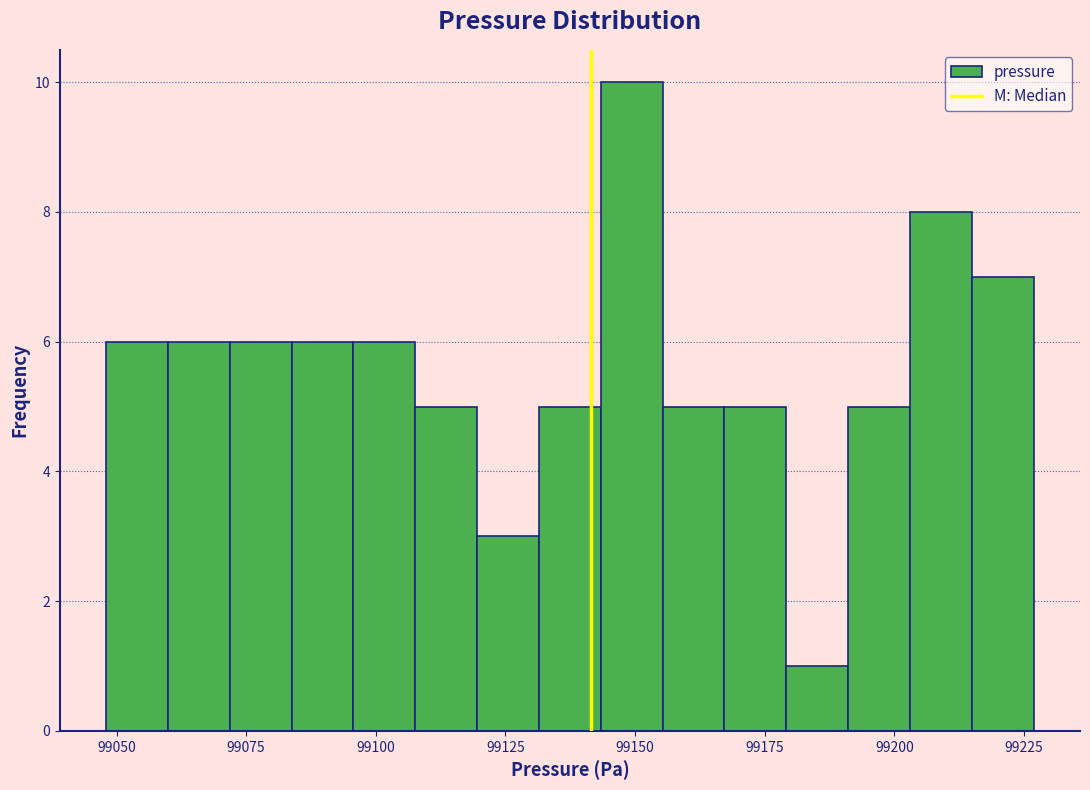

Around what value on the x-axis is the tallest bar? Give the approximate position of its centre, as read against the axis.

99150